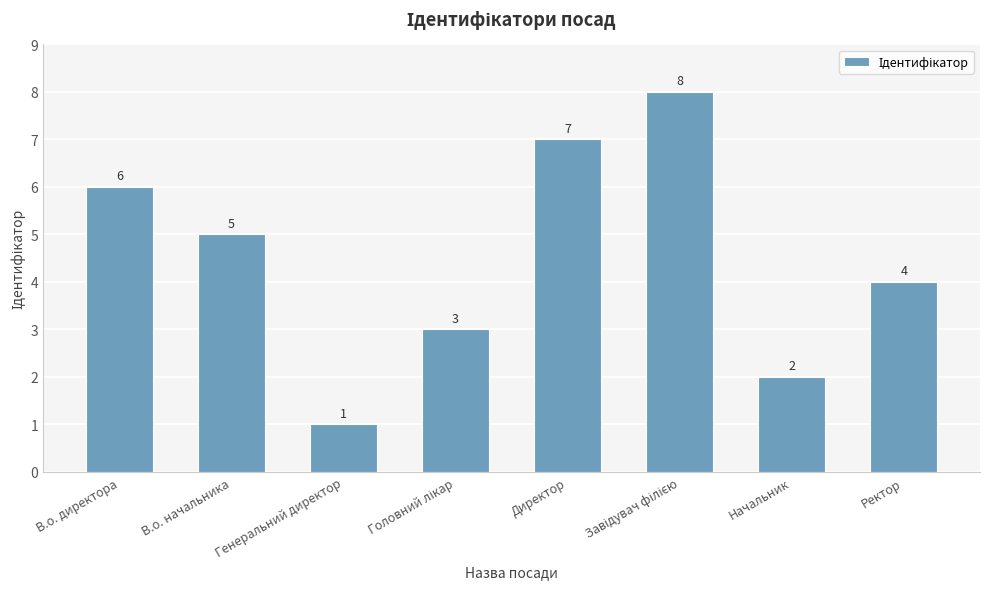

Is it true that the value at В.о. начальника is 5?

True